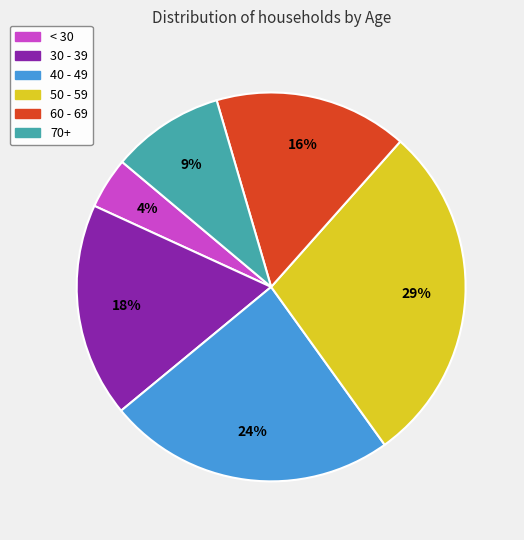

To the nearest percent, what is the difference between the < 30 and 40 - 49 slice percentages?

20%